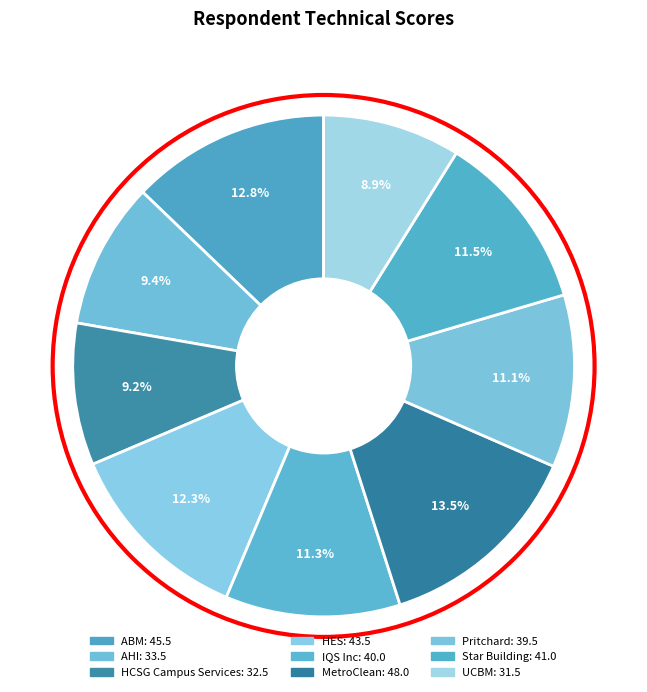

Is there a majority slice in this chart?

No